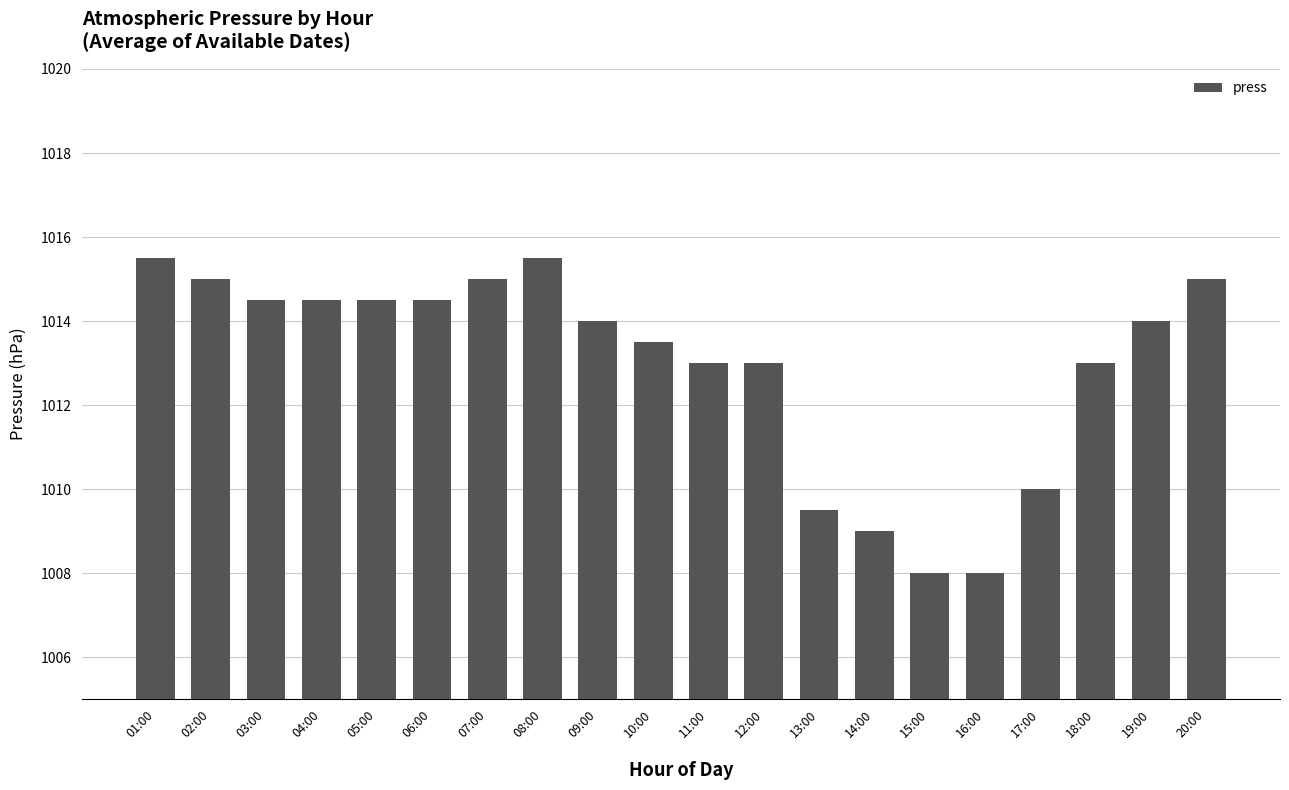

What is the maximum value shown in the chart?

1015.5